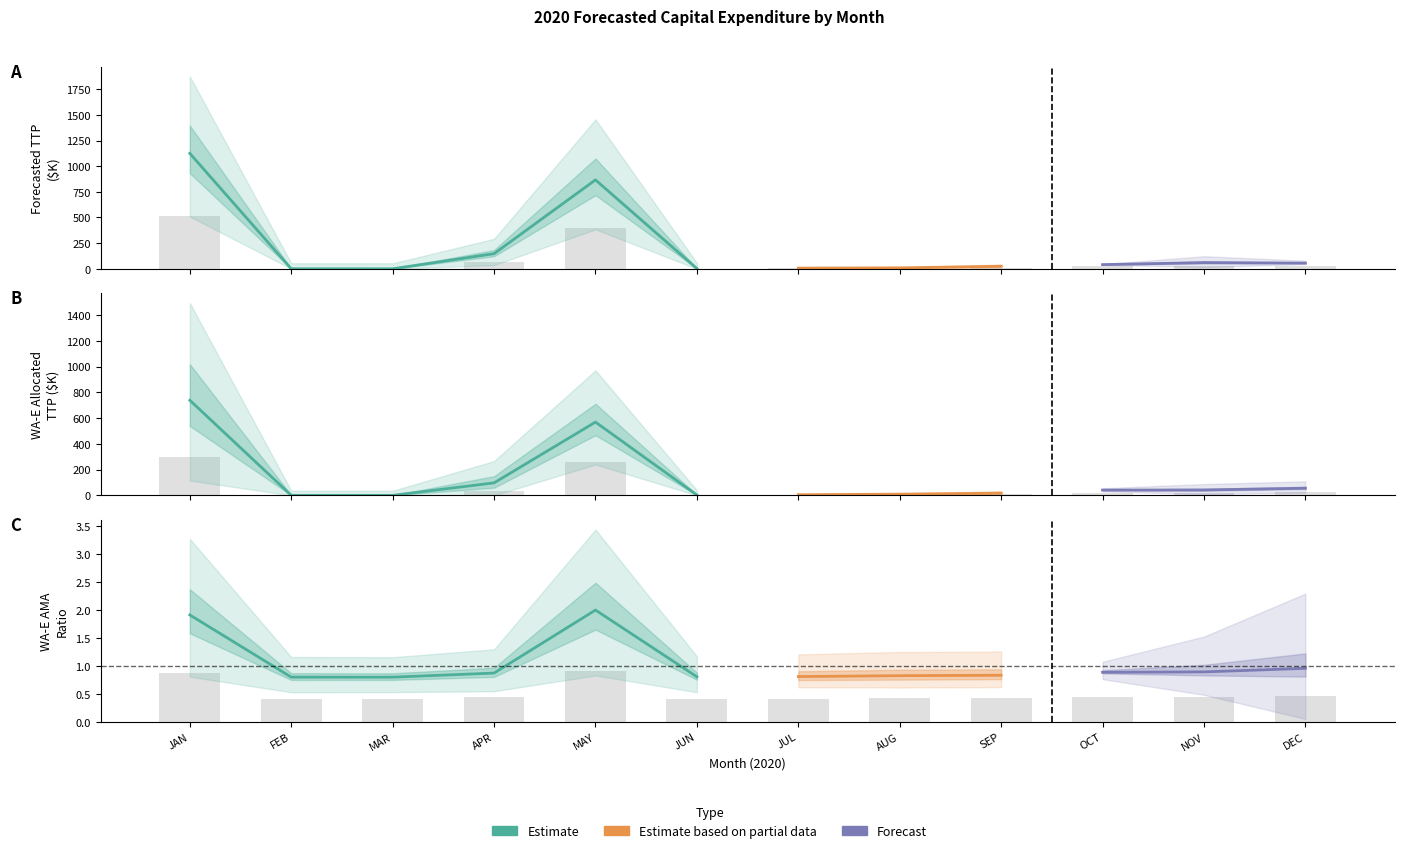

Are the bars grouped side by side (vs. stacked)?

Yes